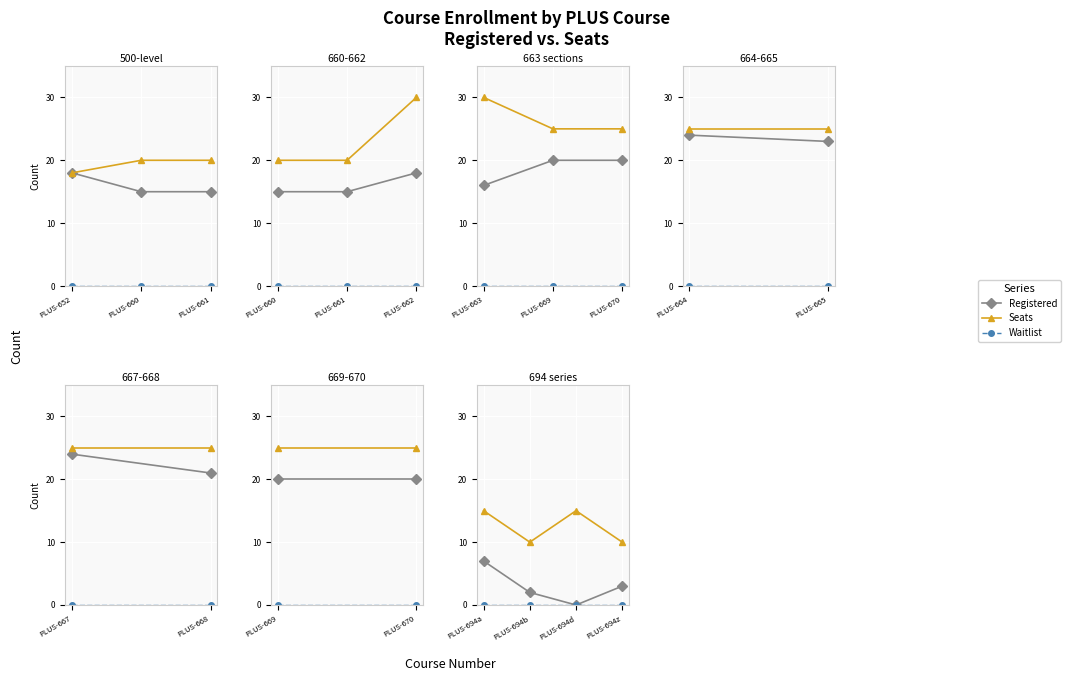

True or false: Seats and Registered intersect in this chart.

False